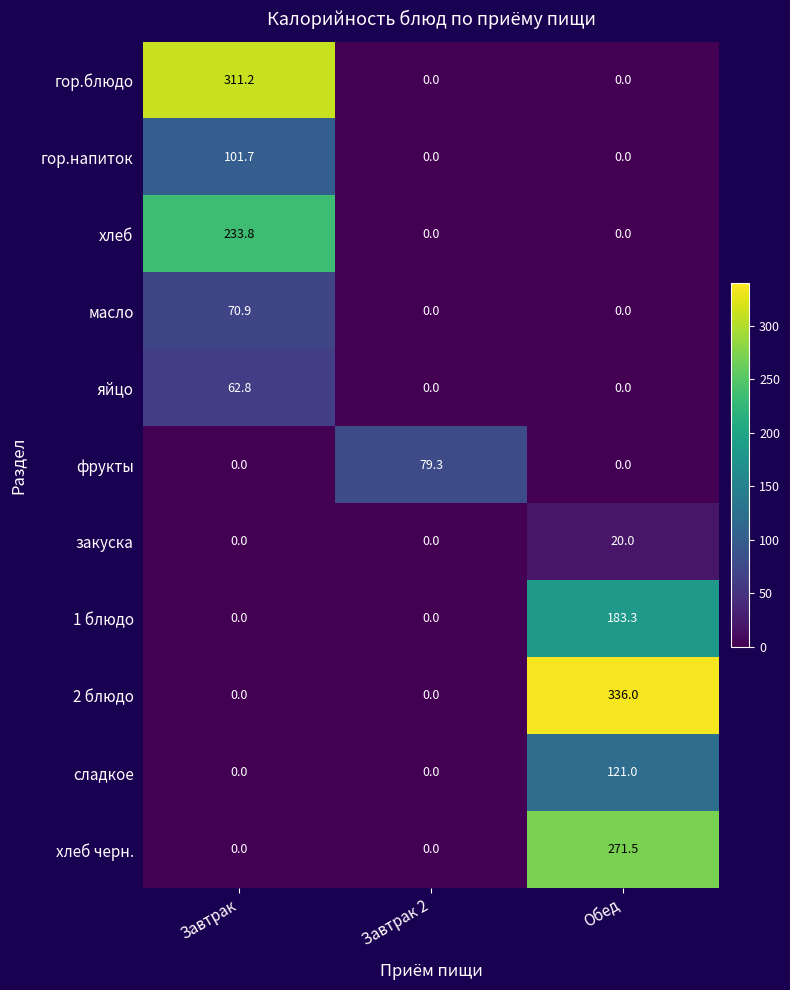

Which category has the highest value across all series?

Обед